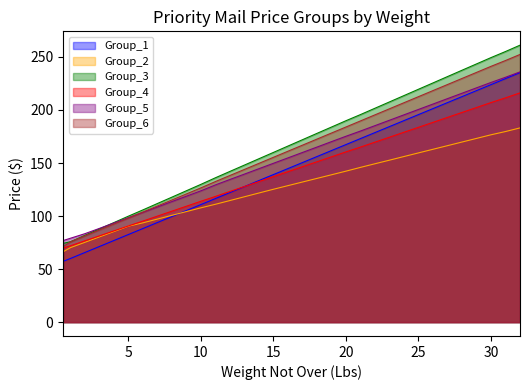

How many categories are shown in the chart?

33